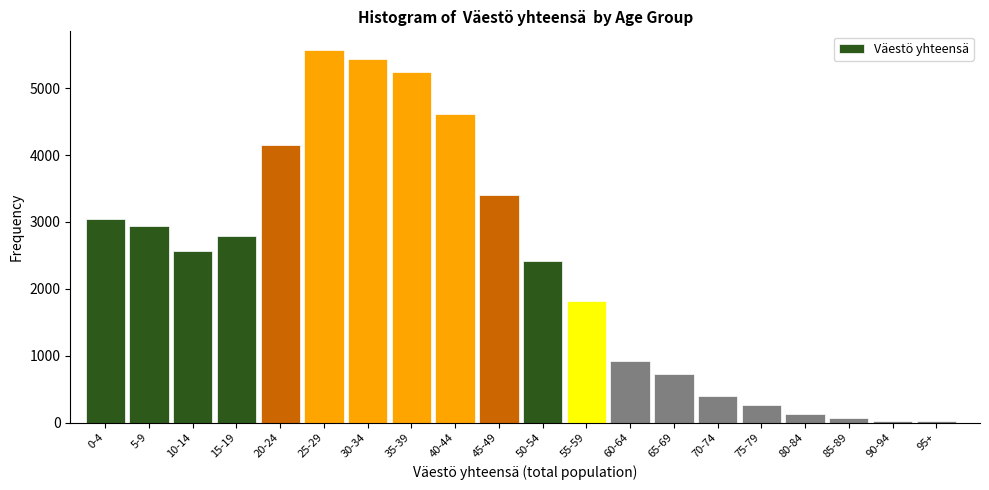

What is the sum of all values?

46542